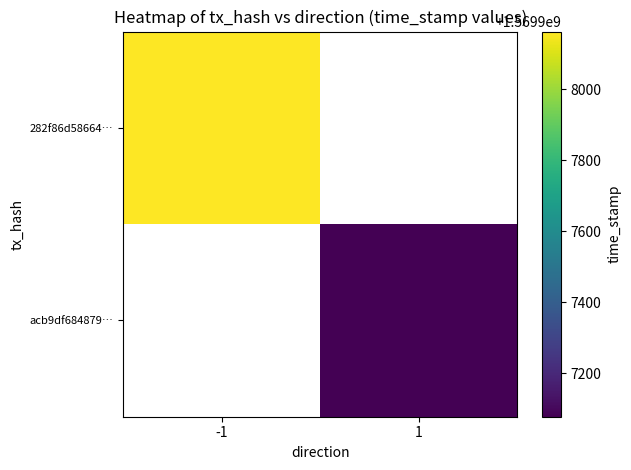

What is the highest value of the acb9df684879d1696579209d2889a55e9b3922b series?

1569907078